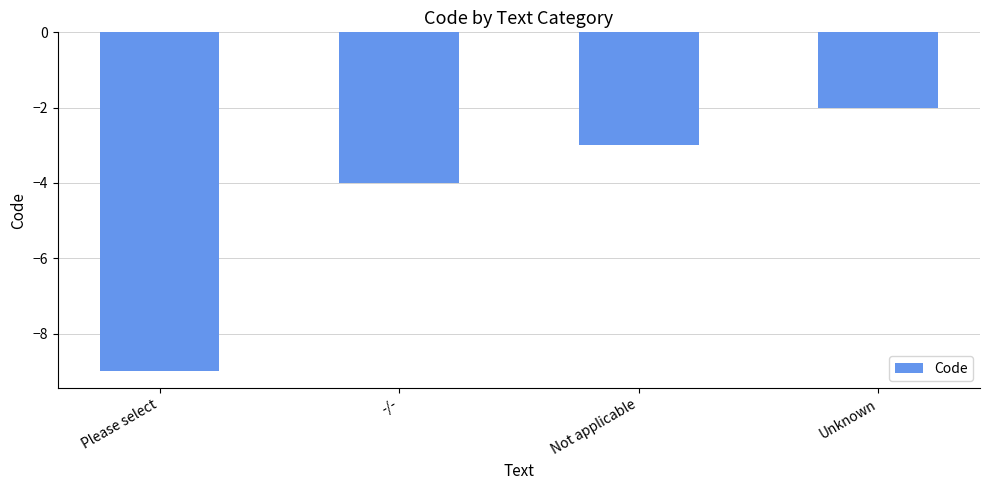

Where is the data nearest to the value -5?

-/-